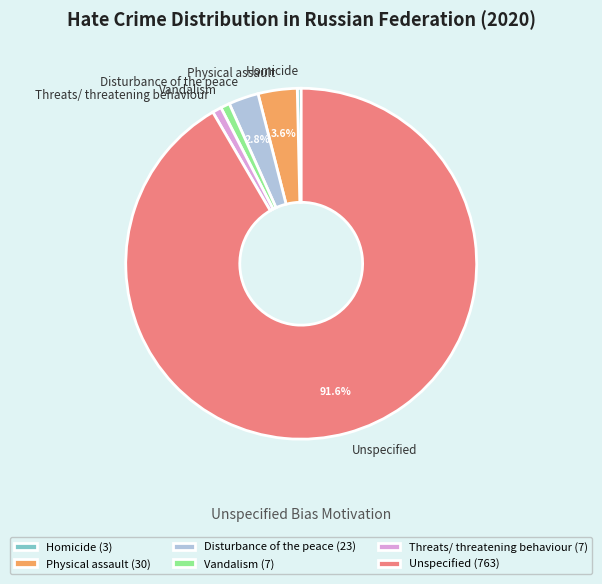

Combined, what portion of the pie is Unspecified and Physical assault?

95.2%